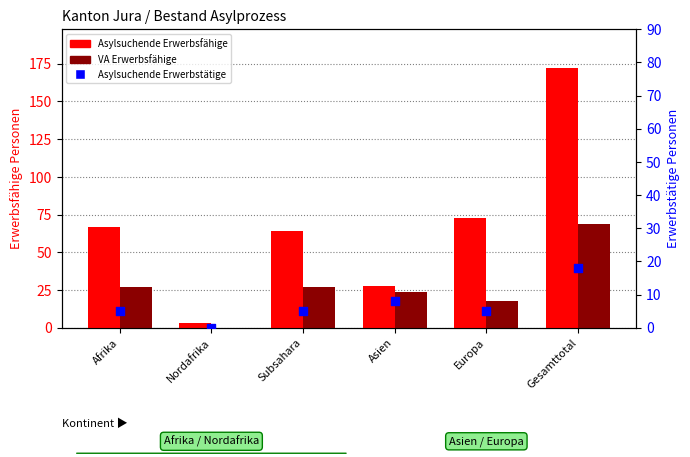

Which series has the largest Y range (max minus min)?

Asylsuchende Erwerbsfähige